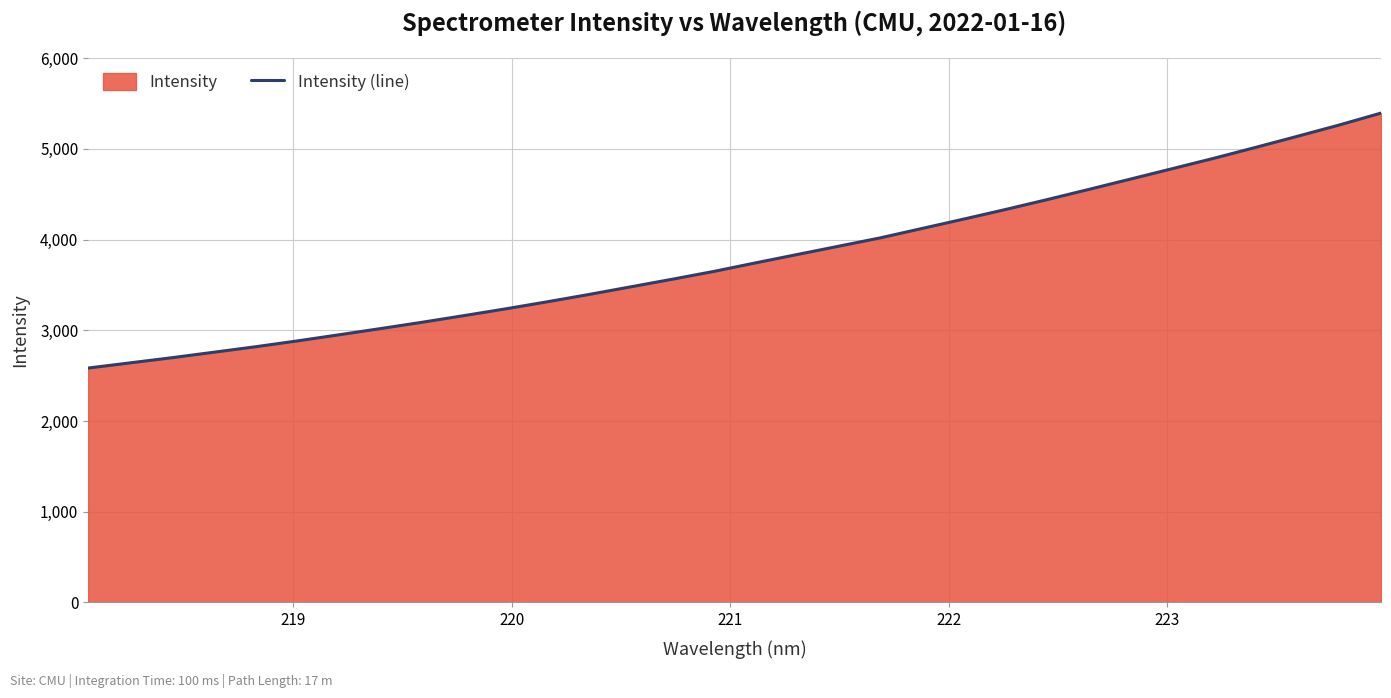

True or false: there are more than 2 points higher than both neighbors.

False